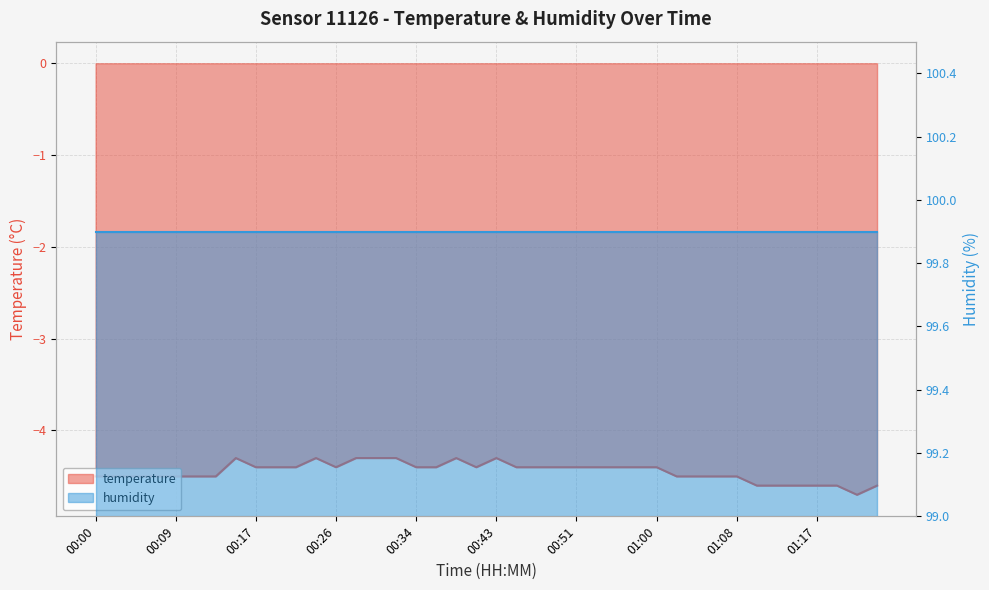

True or false: the data shows -1.0 at 01:08.

False